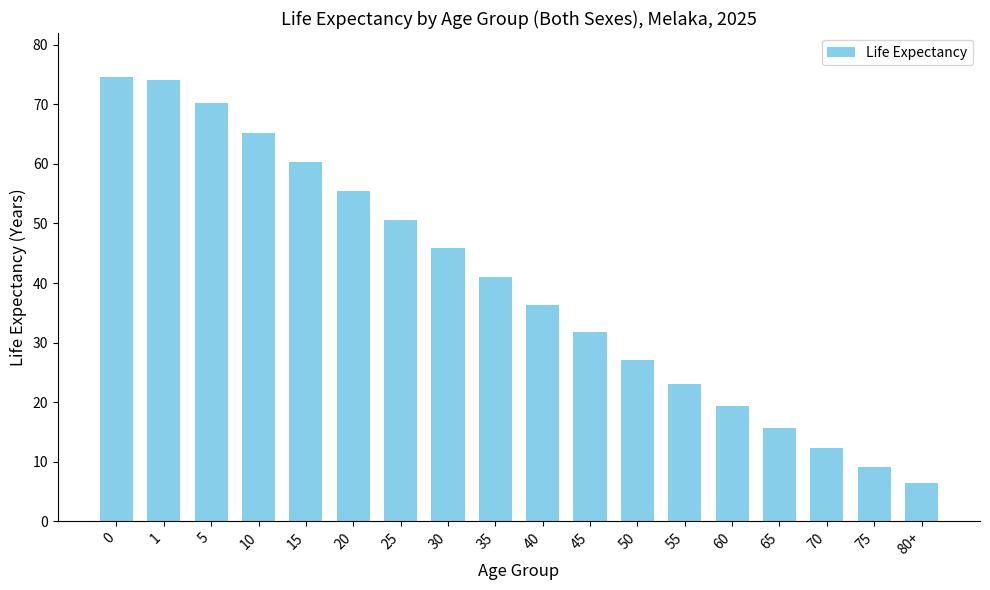

Between 40 and 50, which is larger?

40